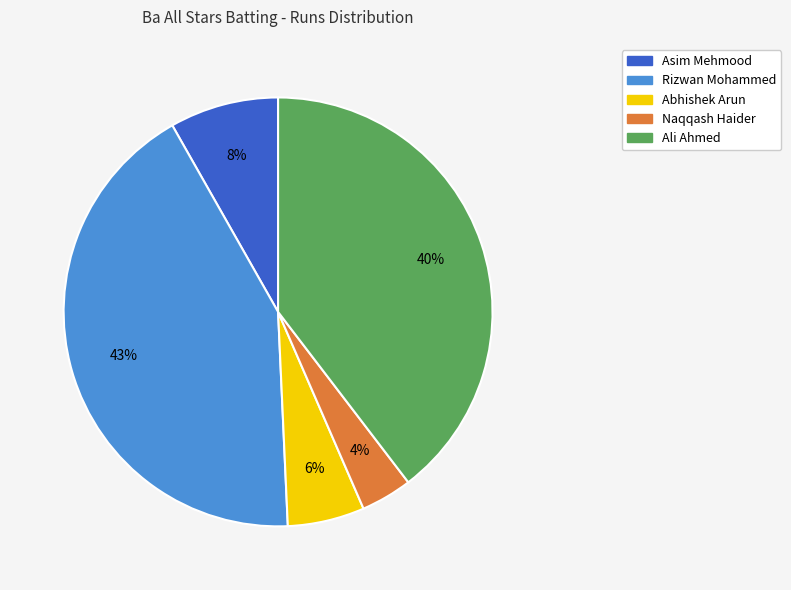

To the nearest percent, what is the difference between the largest and smallest slice percentages?

39%